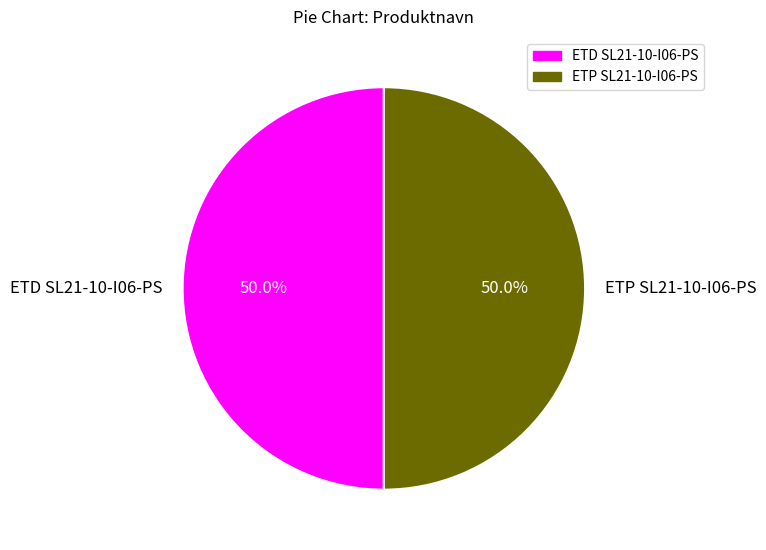

What percentage is the ETD SL21-10-I06-PS slice, to the nearest percent?

50%